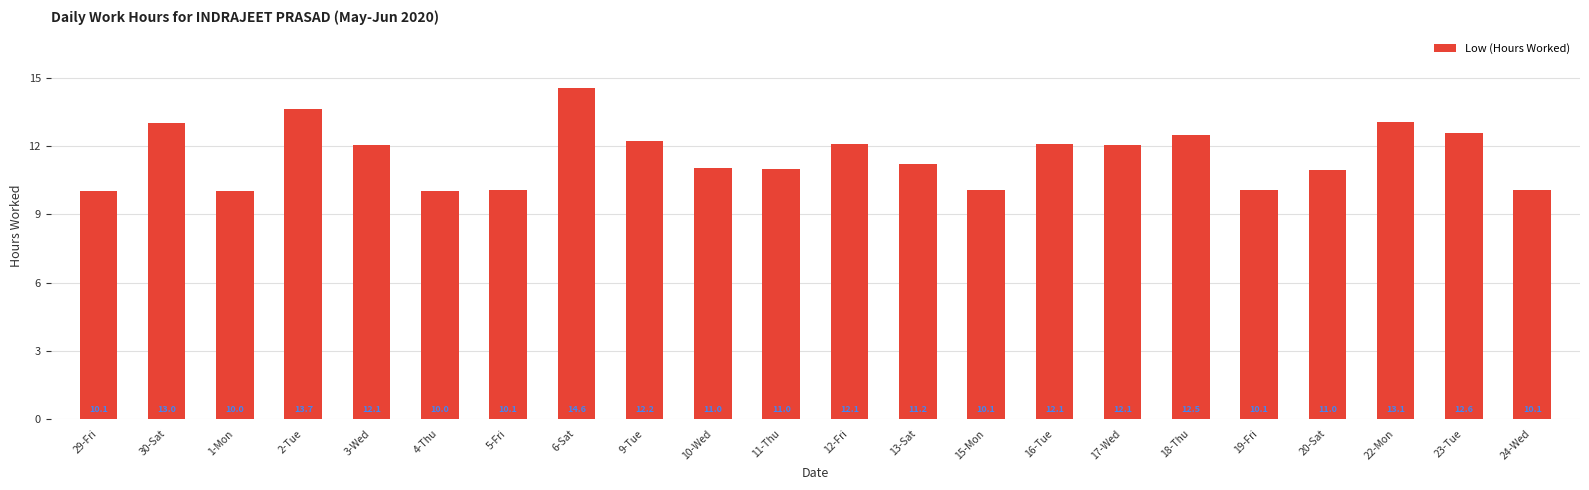

Are the bars grouped side by side (vs. stacked)?

No